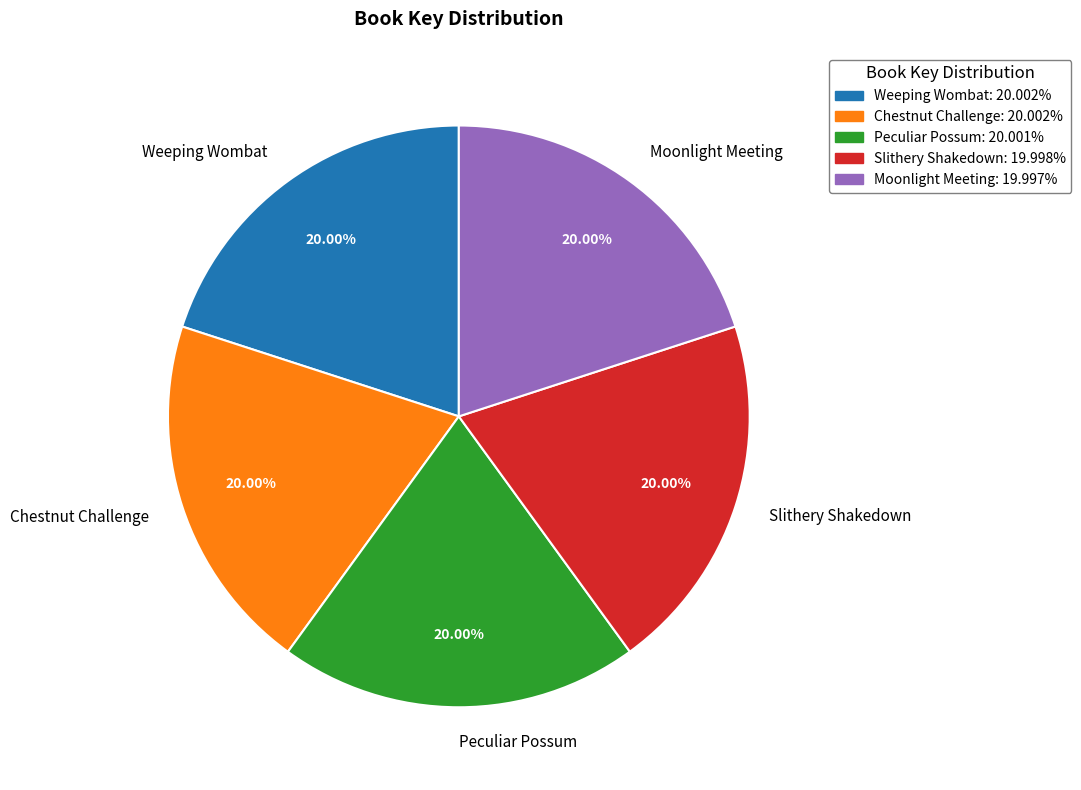

To the nearest percent, what percentage of the pie is Chestnut Challenge?

20%